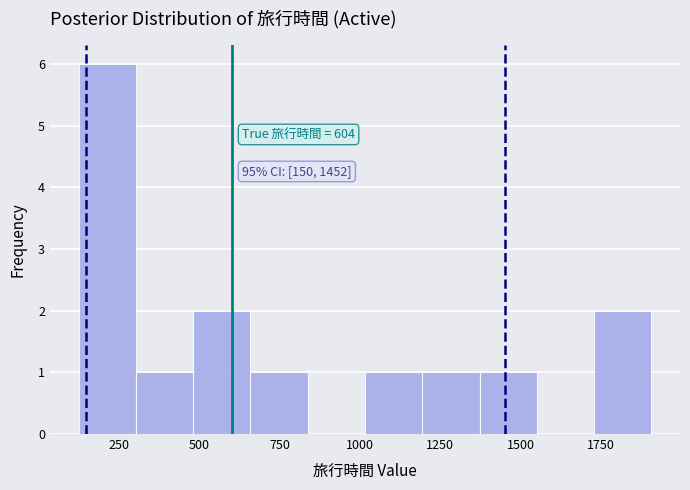

Read against the x-axis, roughly where is the centre of the tallest bar?

200